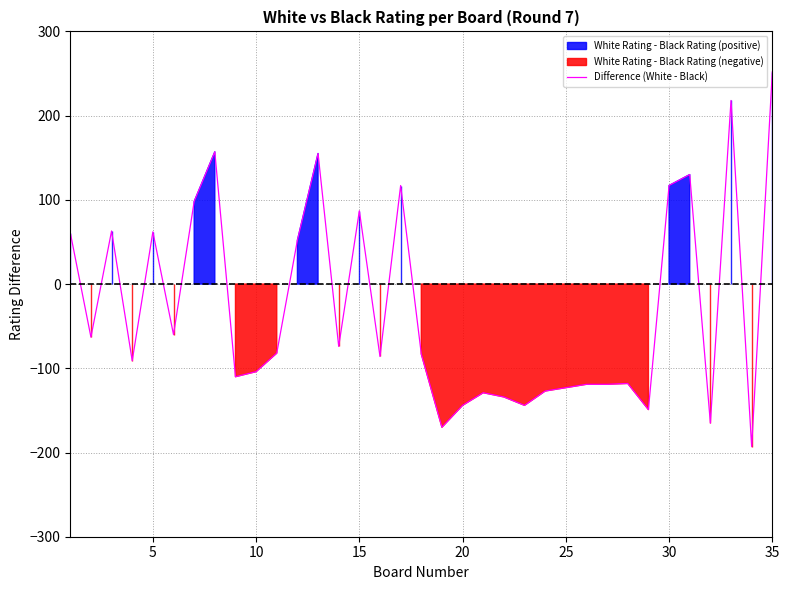

What is the minimum value for Difference (White - Black)?

-193